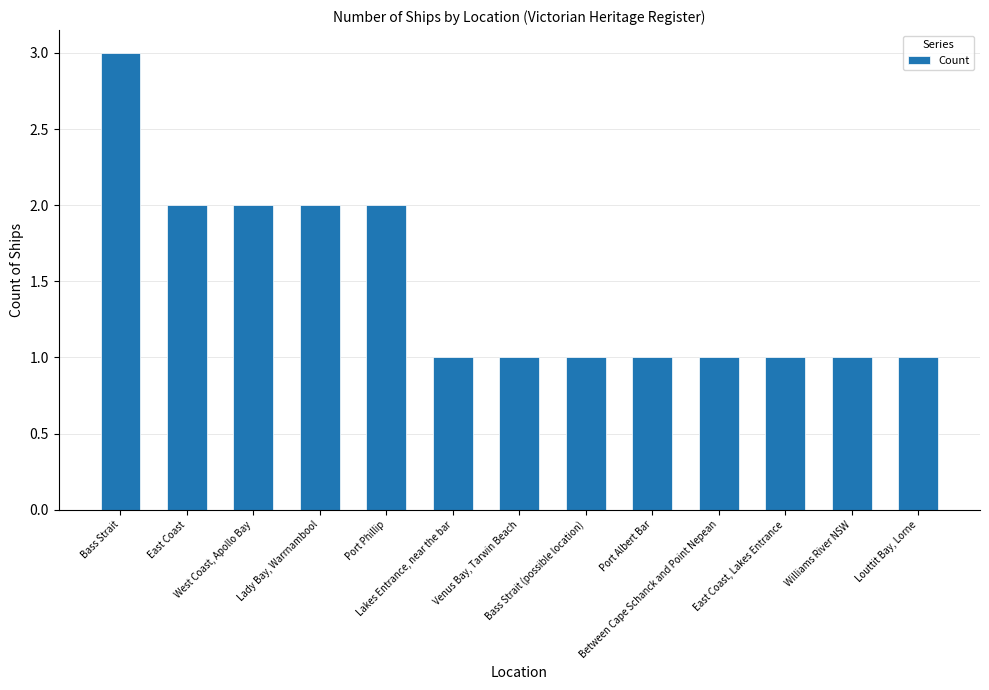

What is the difference between the maximum and minimum values?

2